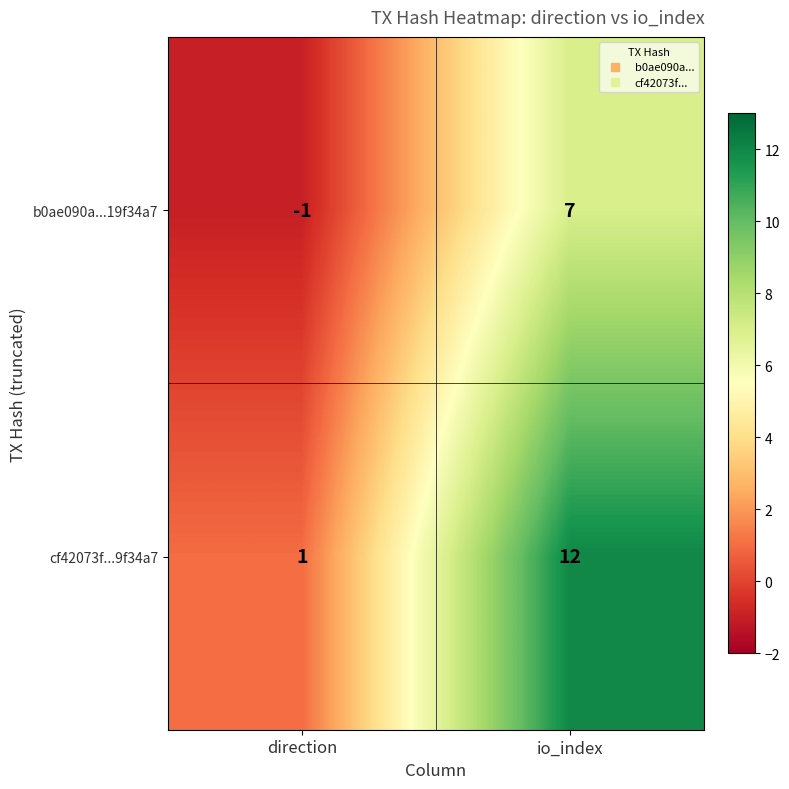

The b0ae090a...19f34a7 series shows 2 at io_index. True or false?

False